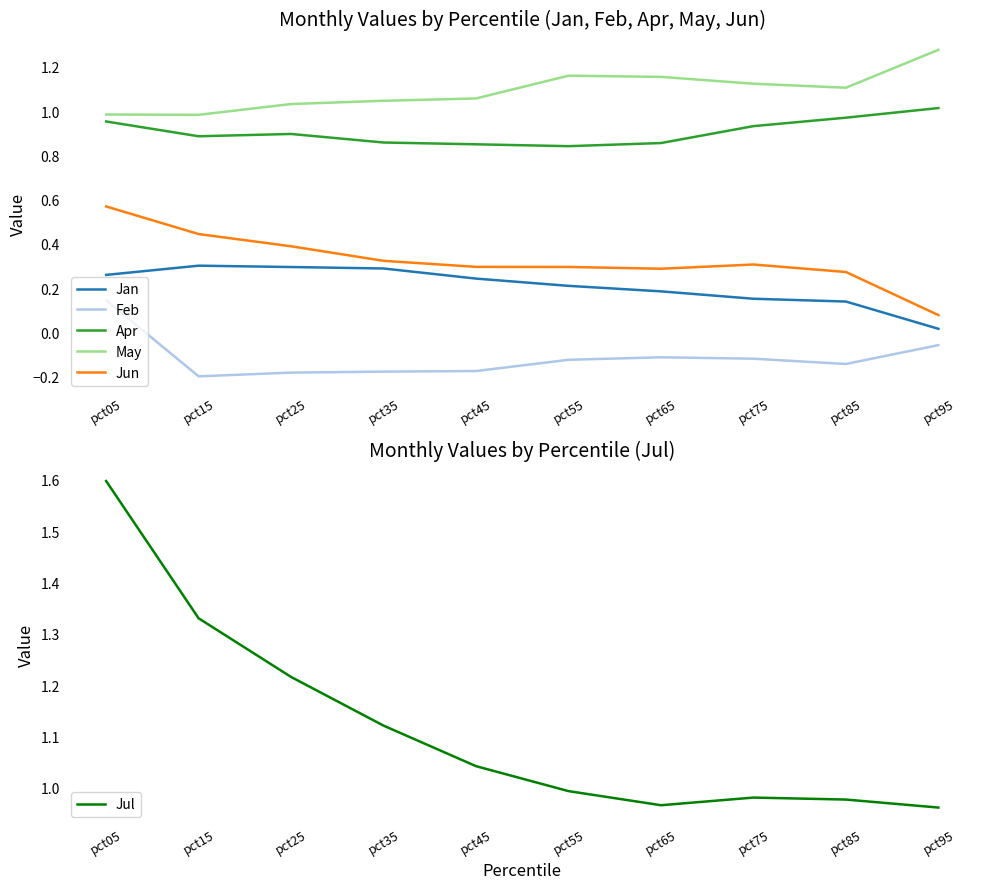

What is the smallest value displayed?

-0.2